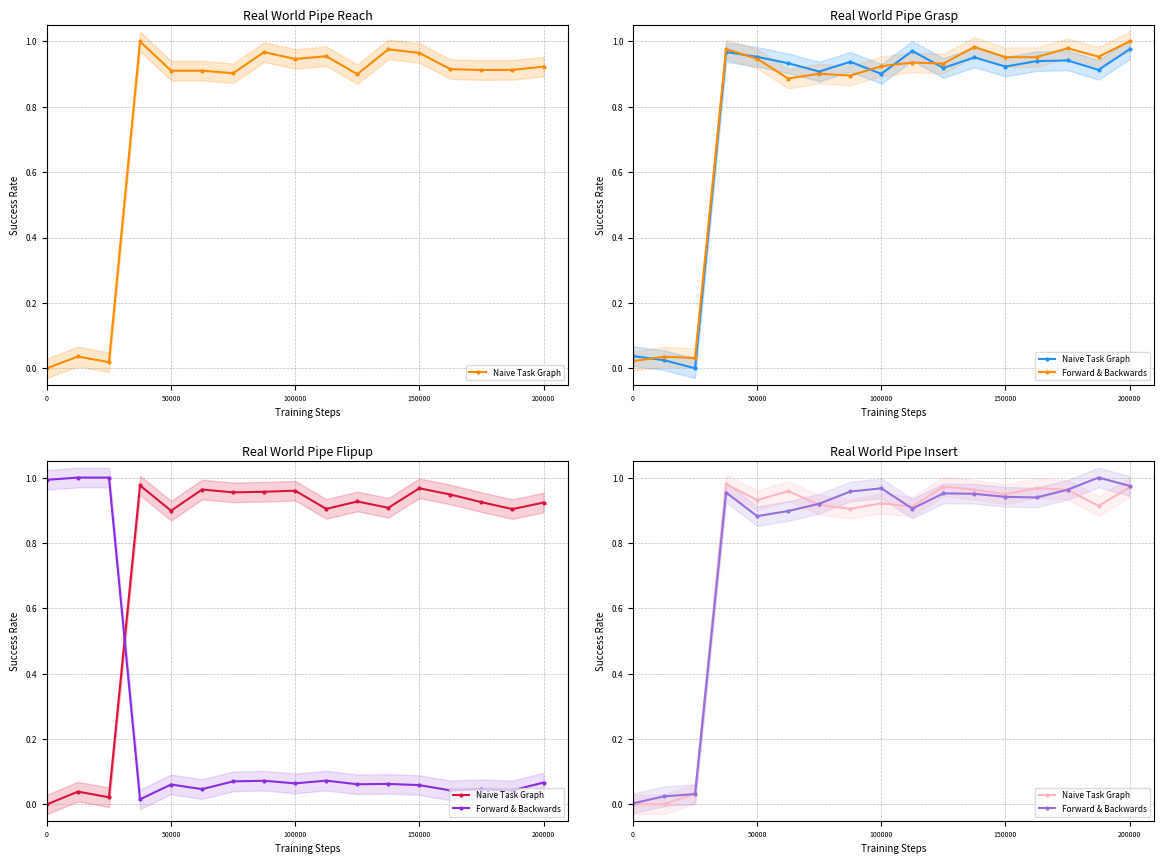

What is the value of the Naive Task Graph point at the 10th from the left?

0.9